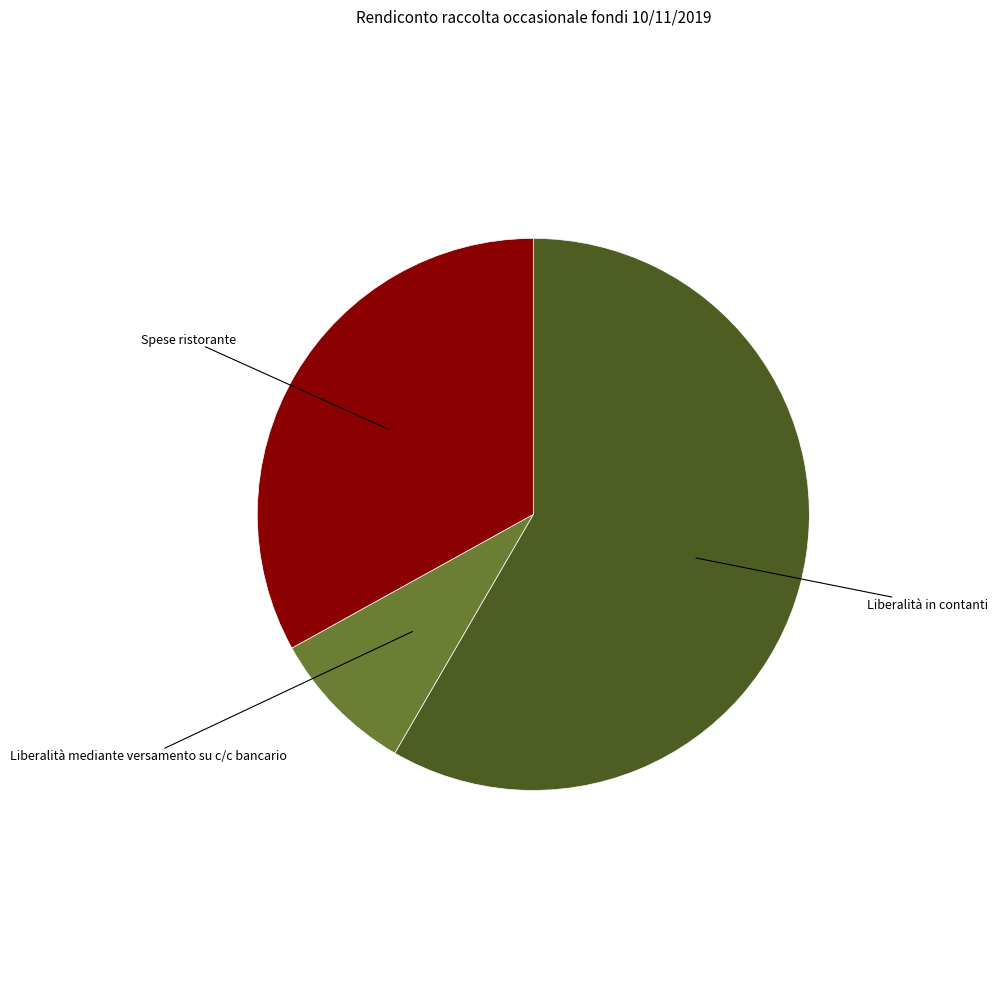

How many slices are in this pie chart?

3